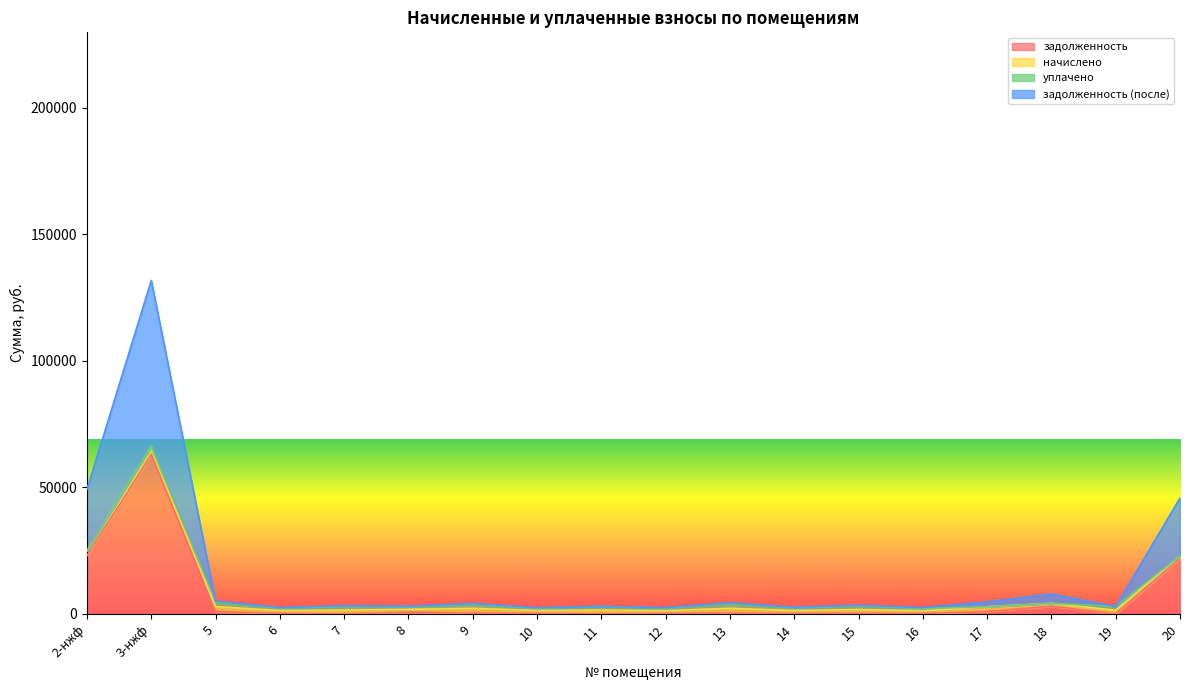

Does the chart have visible grid lines?

No